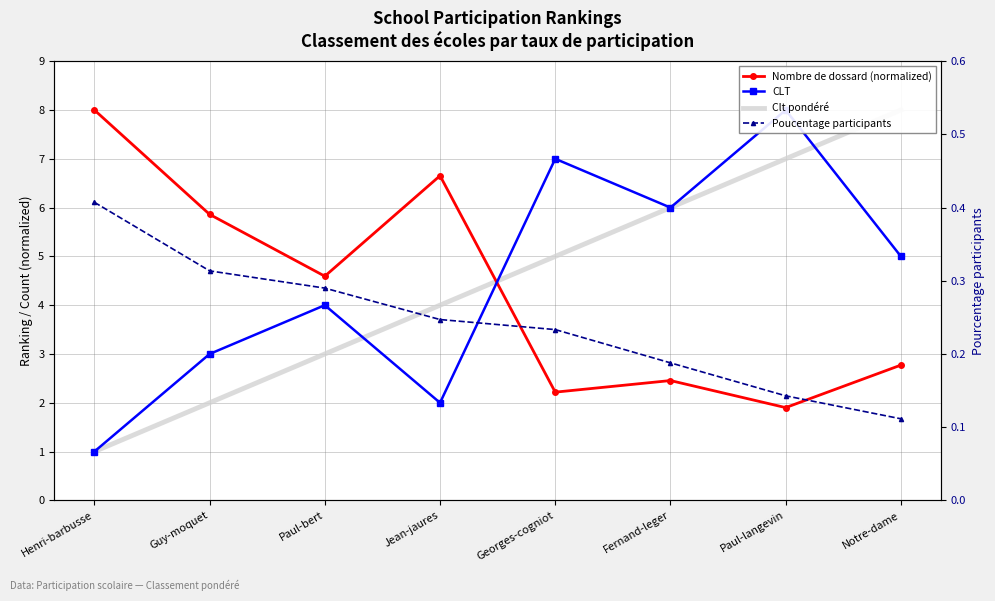

At which category does the chart reach its peak across all series?

Henri-barbusse